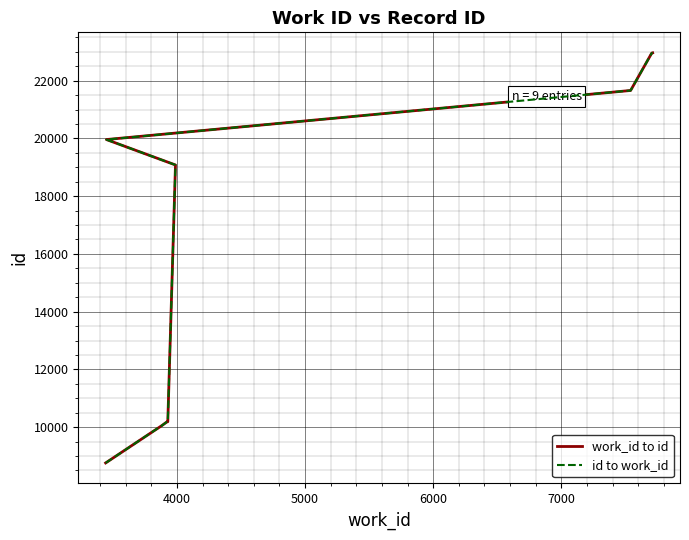

What is the difference between the maximum and minimum values in the id to work_id series?

14209